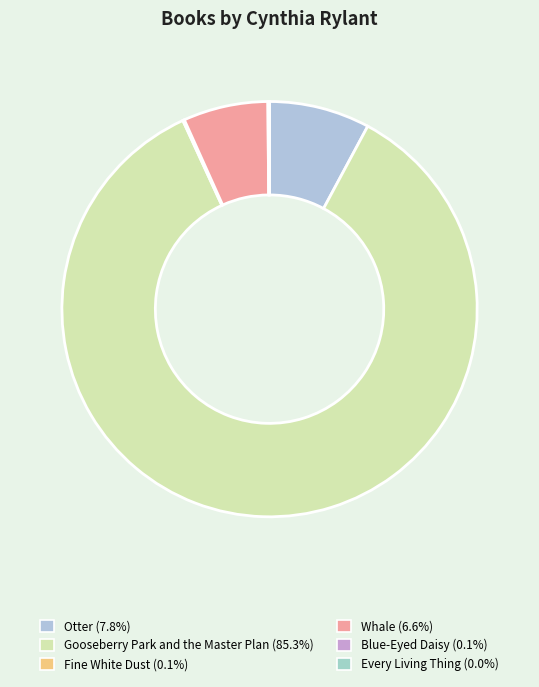

Is Fine White Dust the majority of the pie?

No